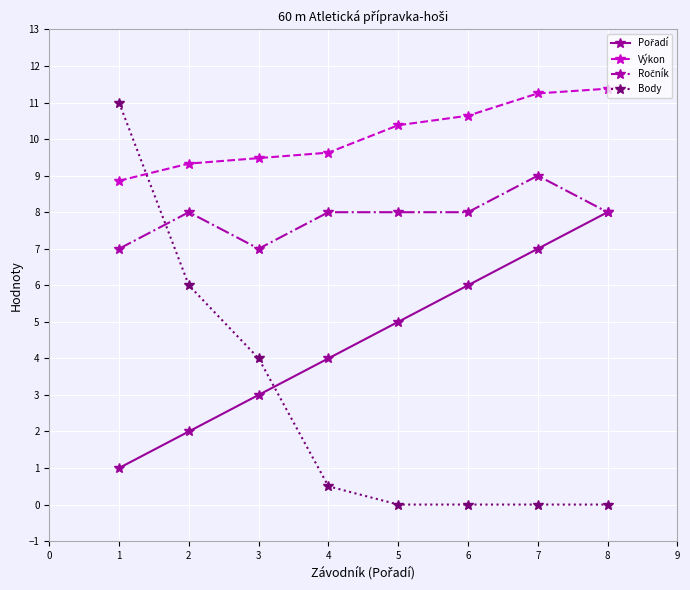

What is the maximum value shown in the chart?

11.4